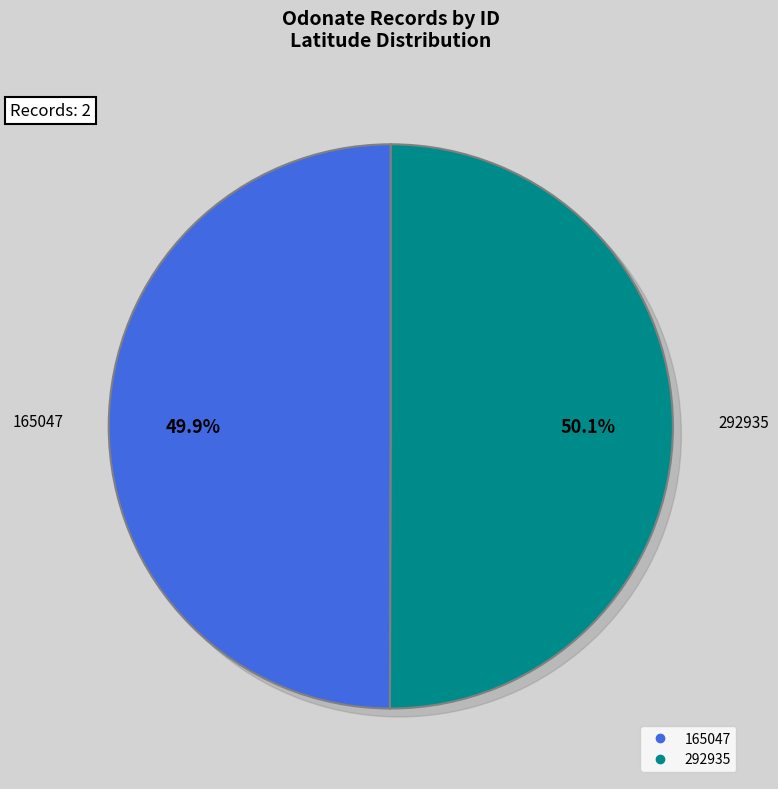

How many segments does this pie chart have?

2